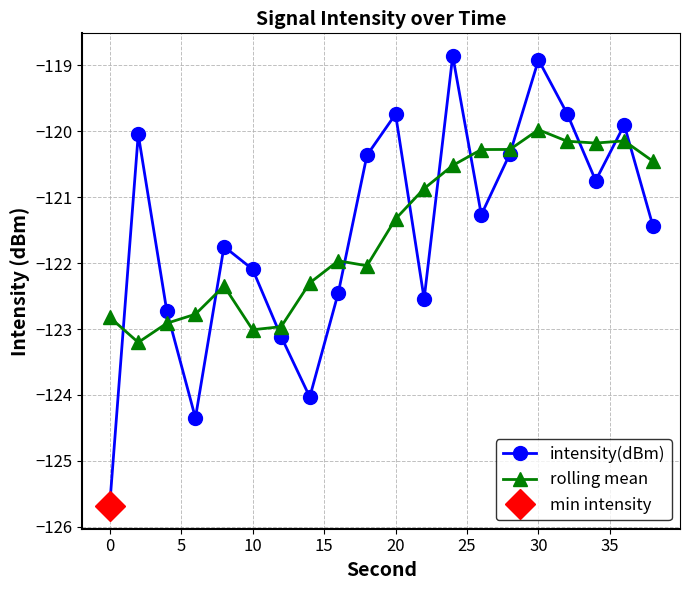

What is the average value of the intensity(dBm) series?

-121.5